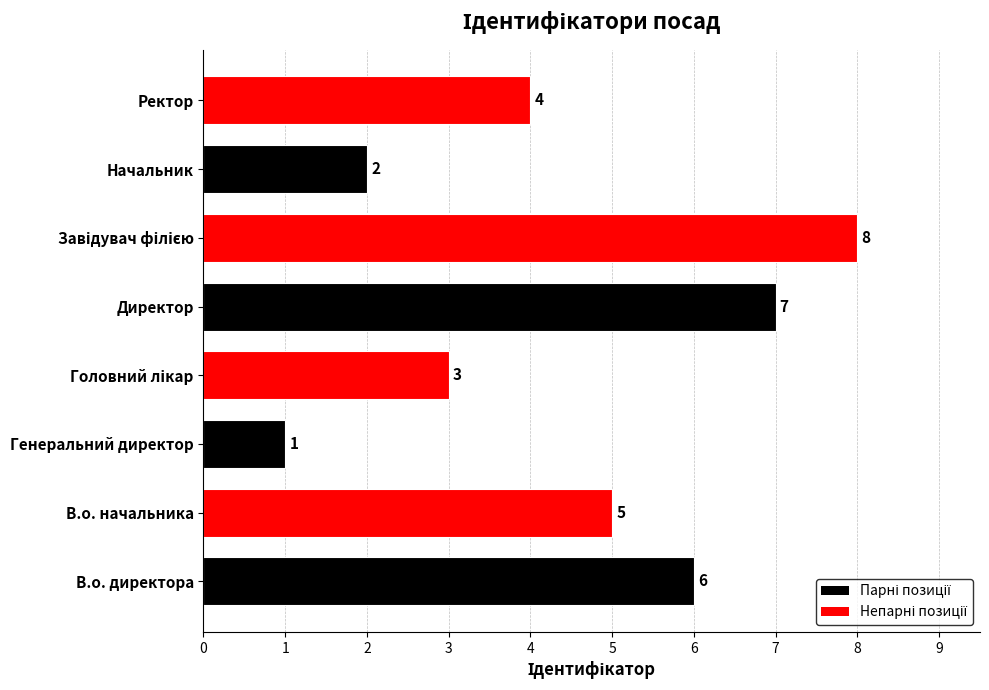

What is the sum of all values?

36